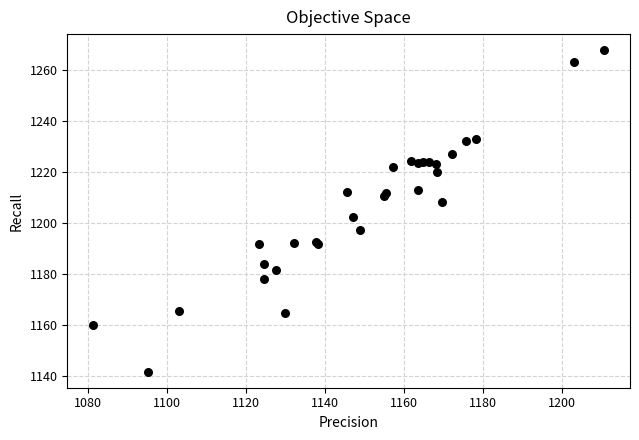

What Y value in the scatter plot is closest to 1204?

1202.3